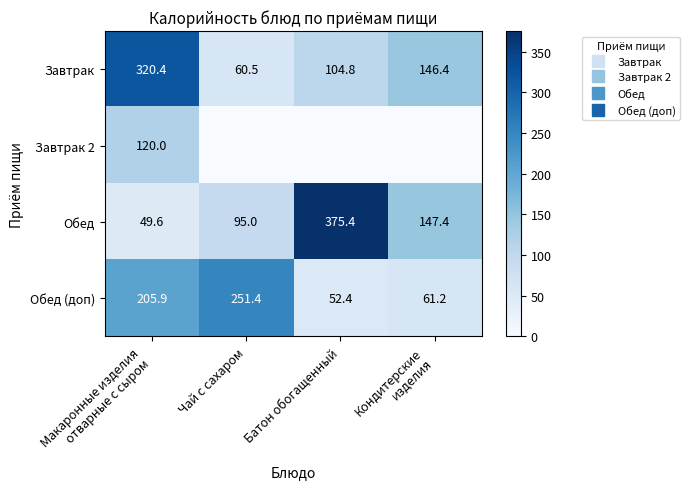

Which series changed the most between Макаронные изделия отварные с сыром and Кондитерские изделия?

Завтрак